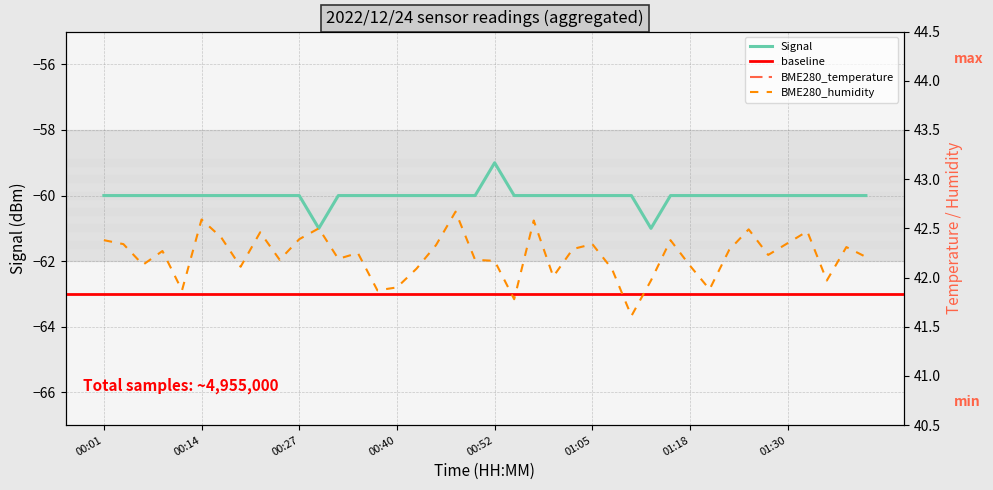

True or false: BME280_temperature and Signal cross at least once.

False